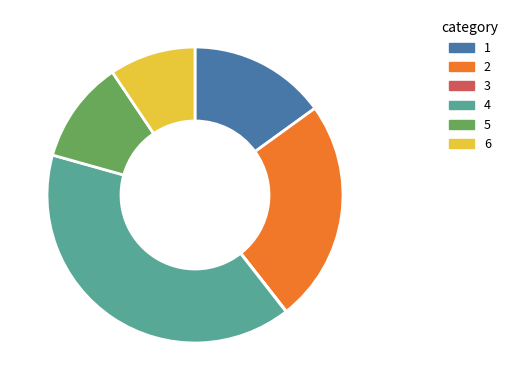

Is there any slice that represents more than half of the pie?

No